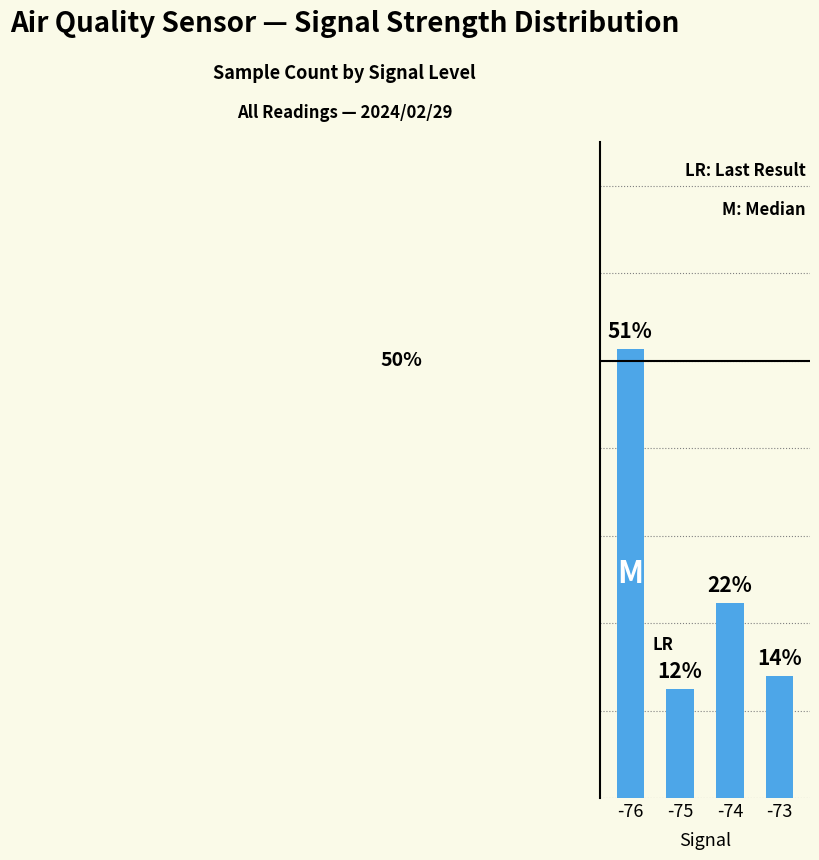

What is the change in value from -76 to -73?

-0.4